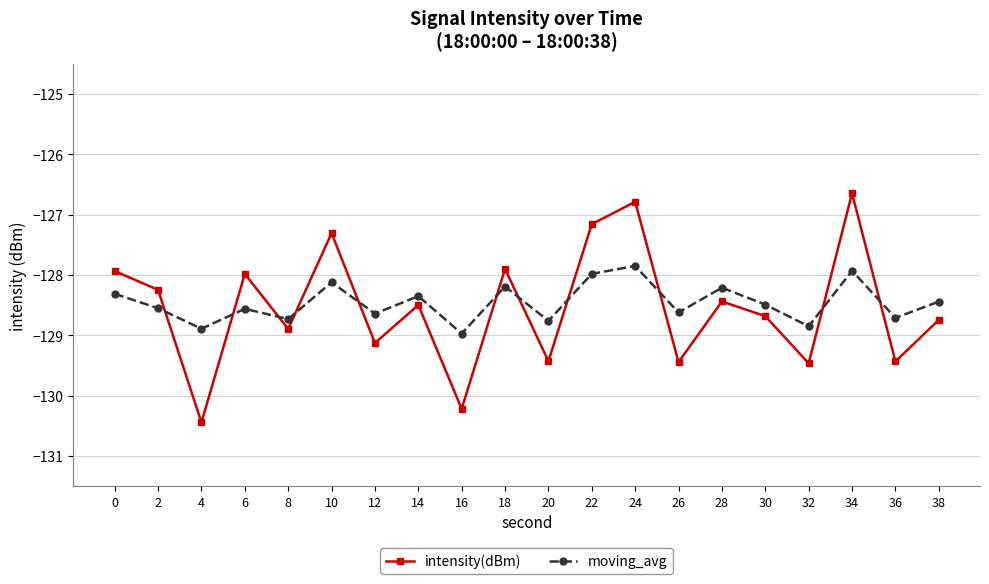

Which label corresponds to the largest value in the chart?

34